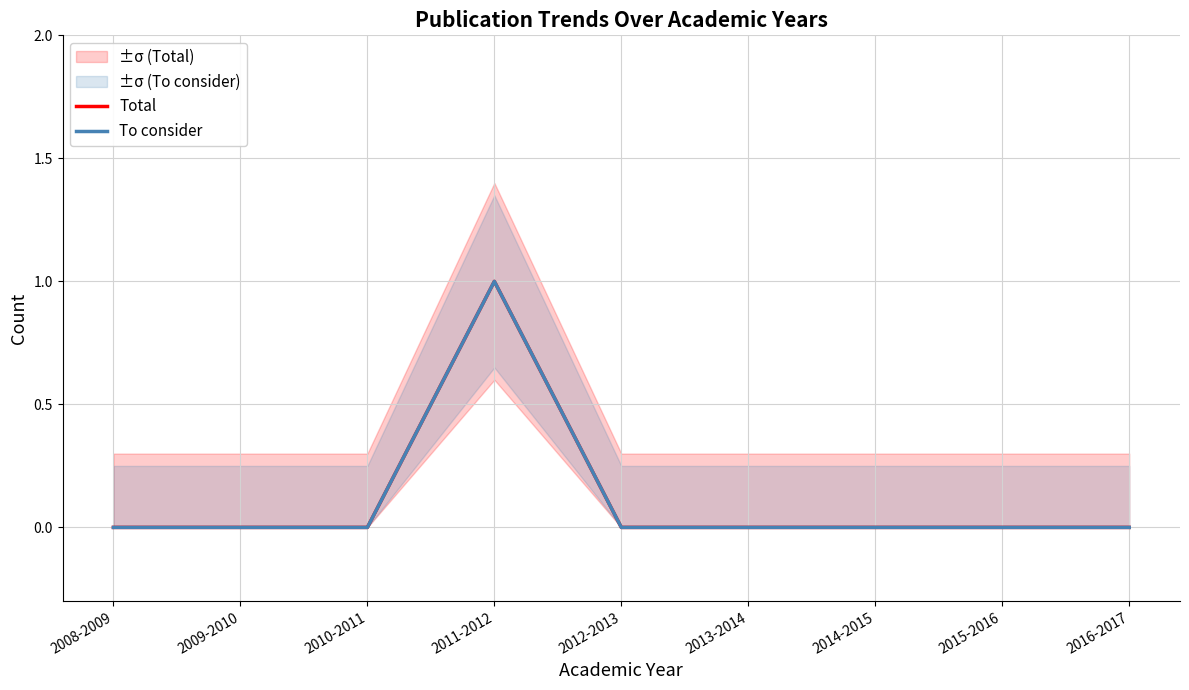

Is the value of Total at 2014-2015 greater than the value of To consider at 2015-2016?

No